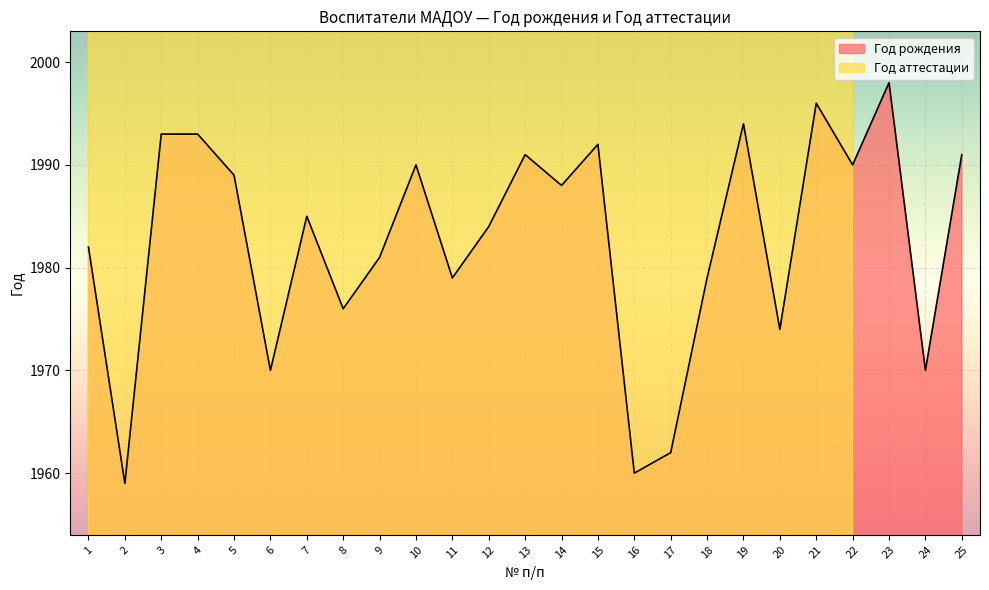

What is the sum of all values?

49566